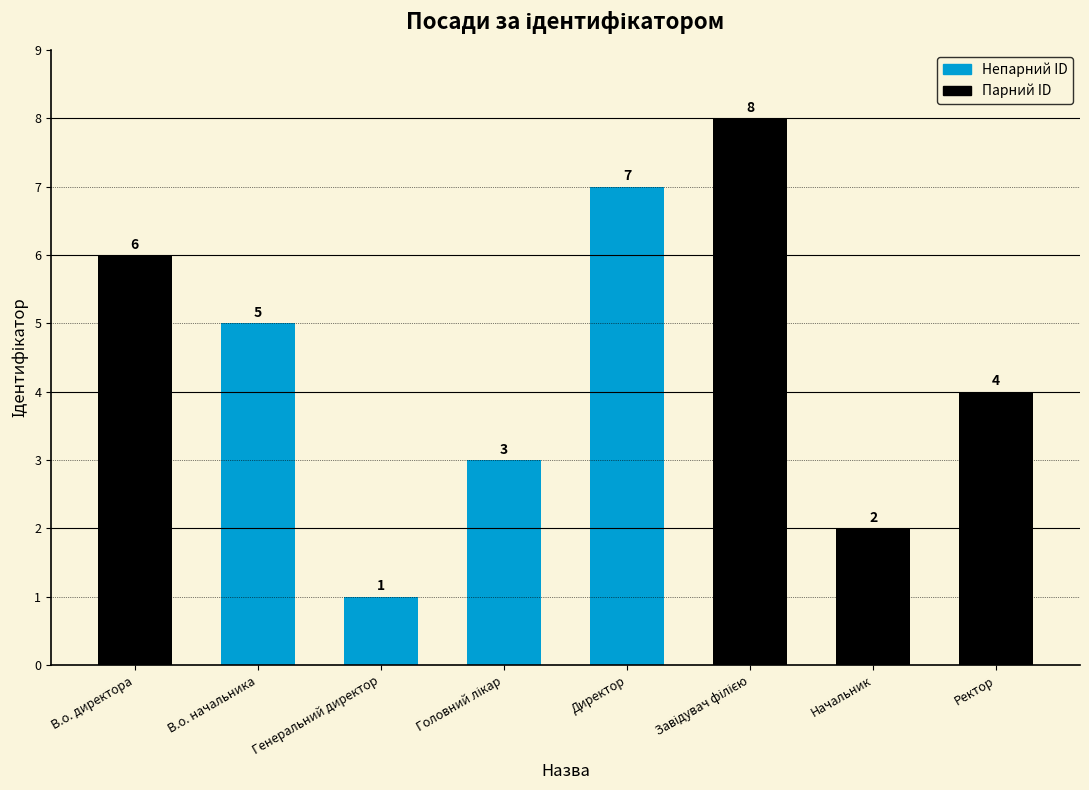

How many values are between 3 and 7?

5